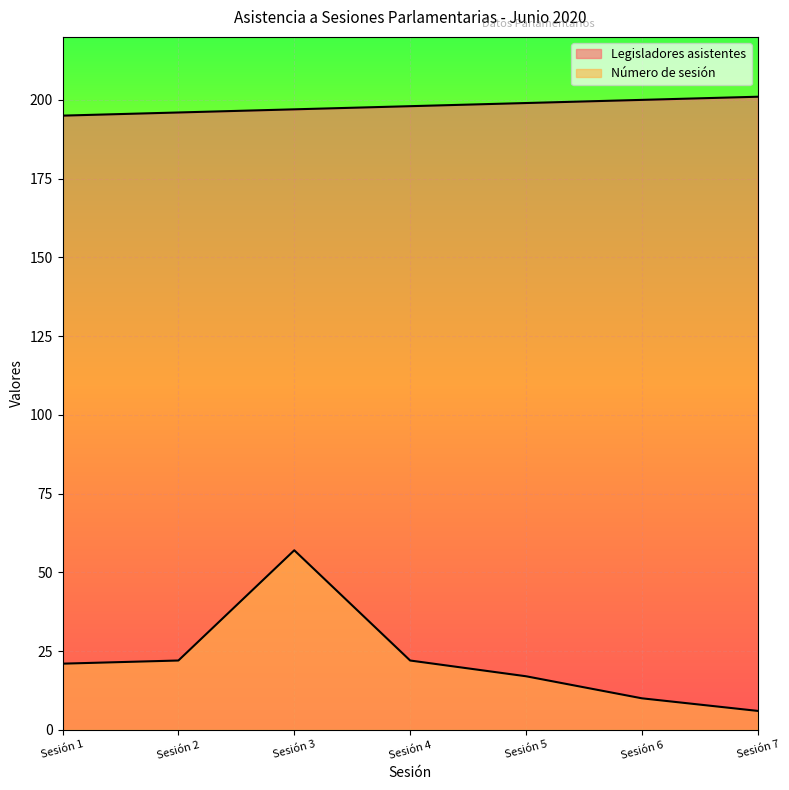

True or false: Legisladores asistentes has more than 2 points higher than both neighbors.

False